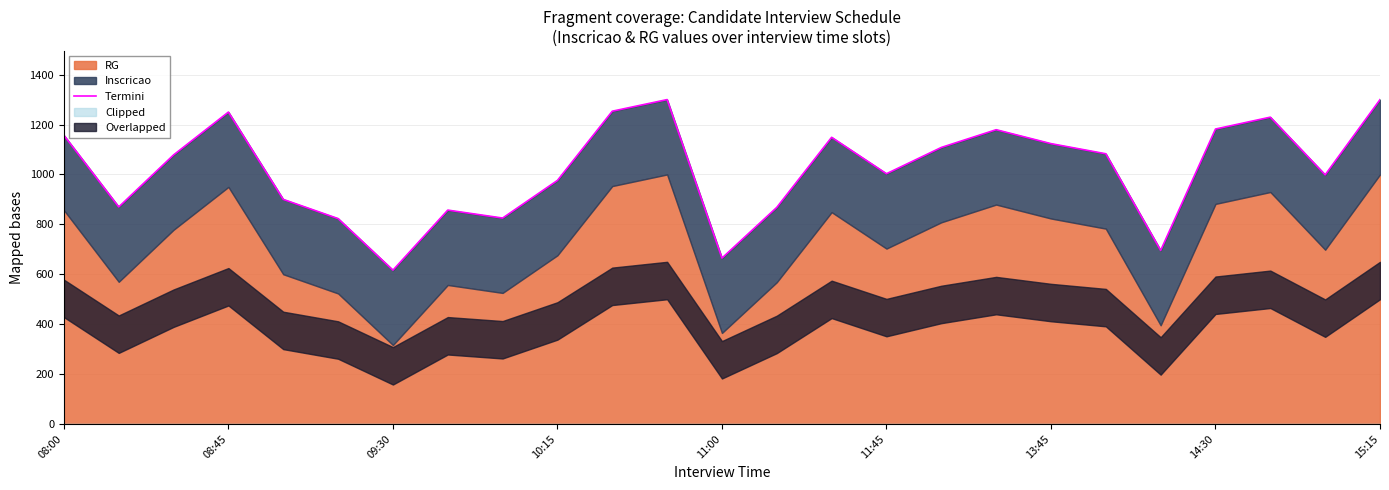

At which label does the data first exceed 1078?

08:00